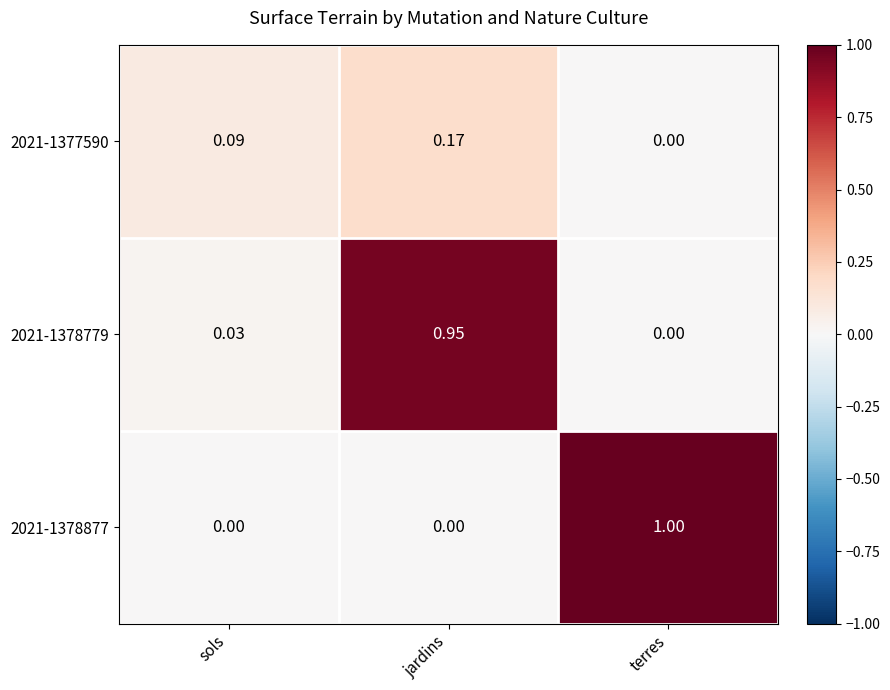

Which category has the highest value in the 2021-1378877 series?

terres